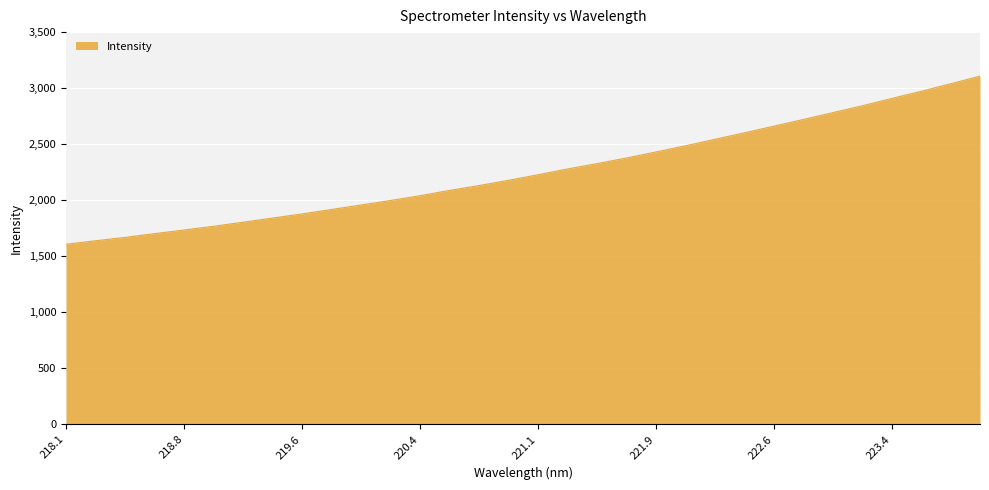

Count the number of categories in the chart.

32